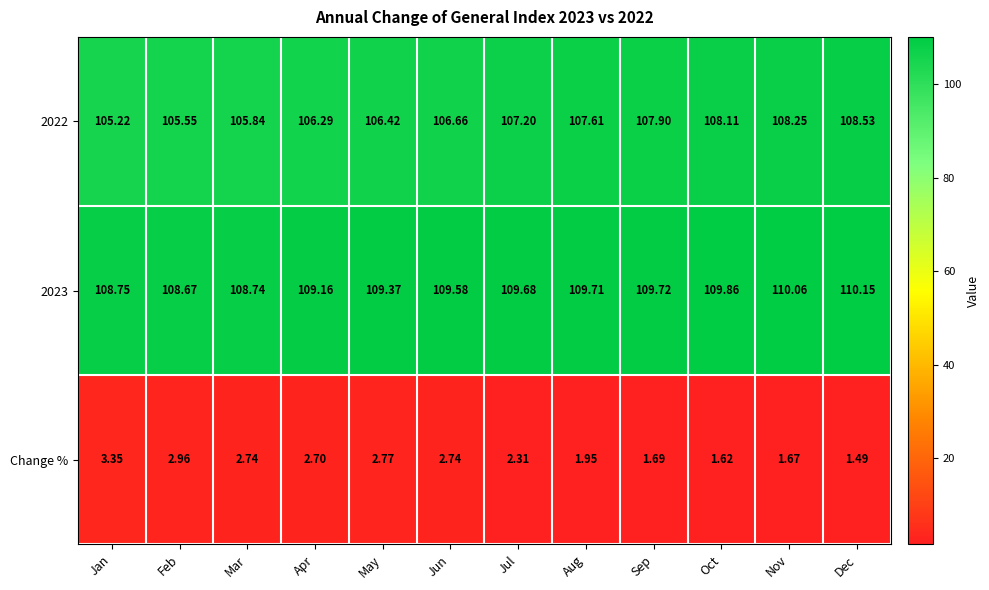

Which series changed the most between Feb and Oct?

2022